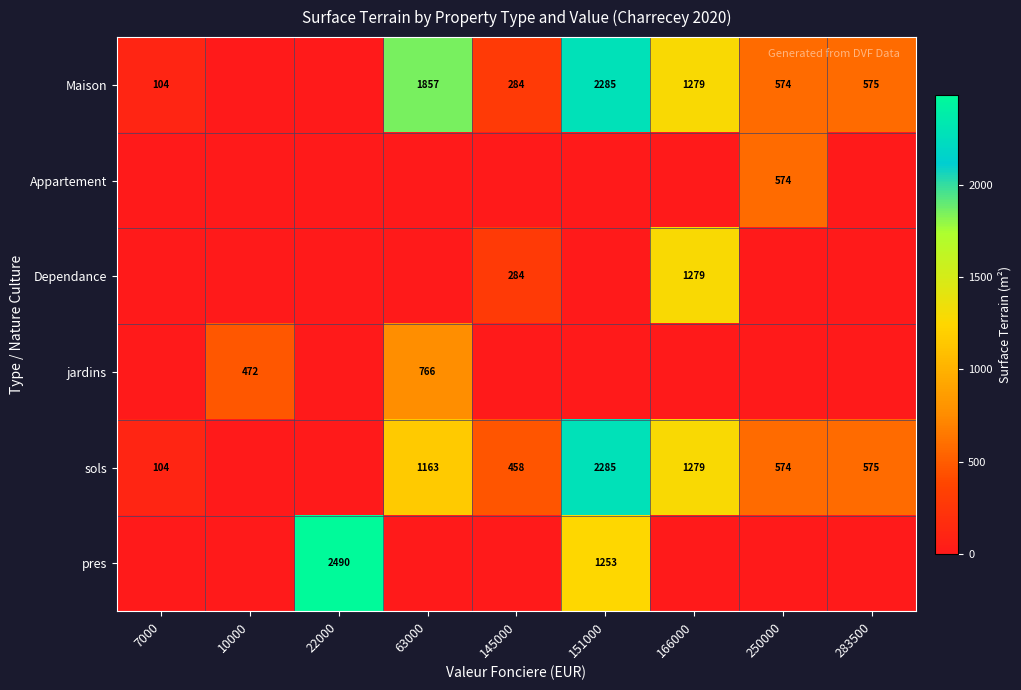

What is the sum of the Maison values at 7000 and 250000?

678